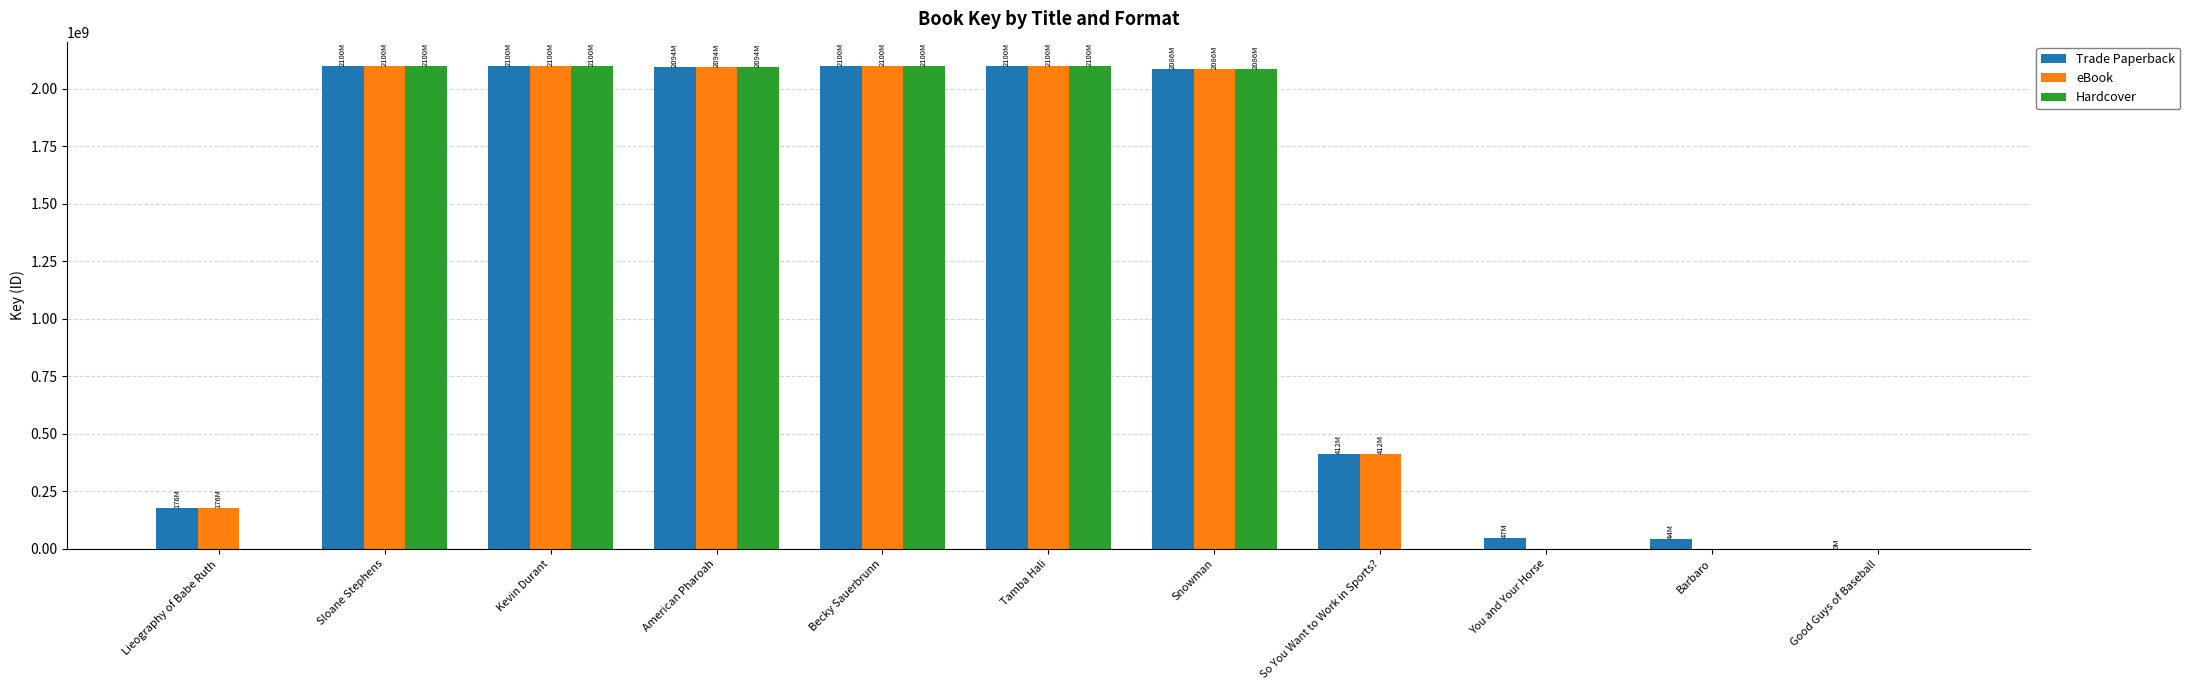

What is the sum of all eBook values?

13167624301